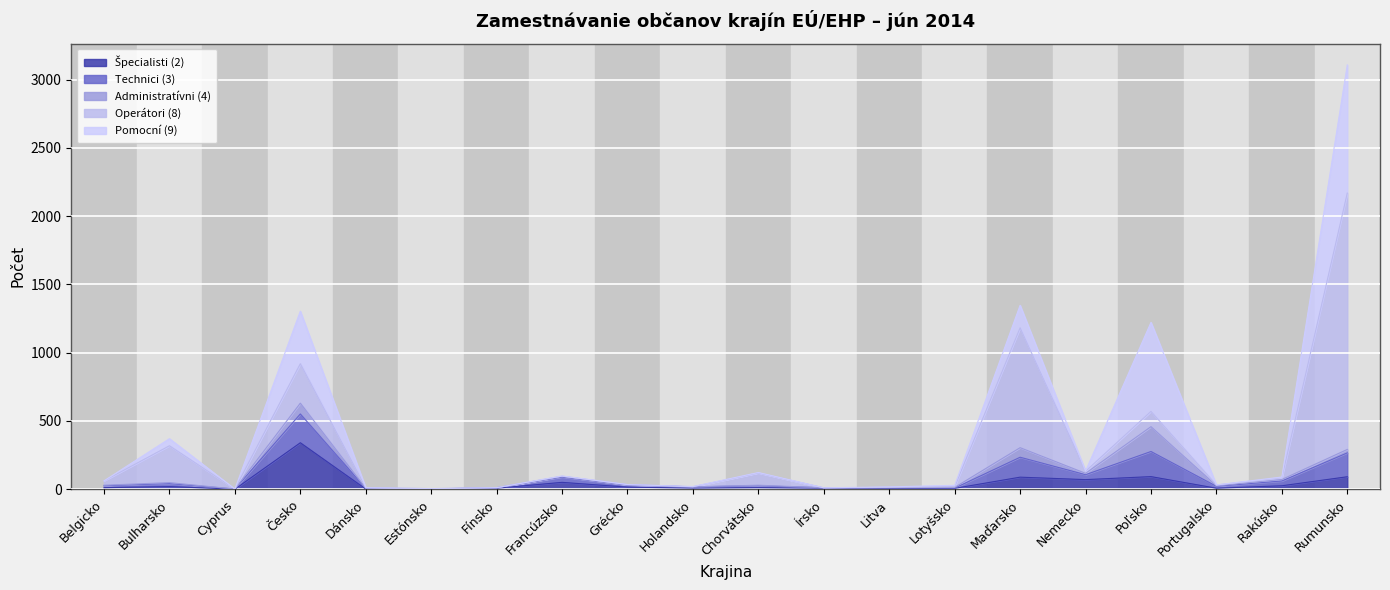

True or false: Pomocní (9) has more than 0 points higher than both neighbors.

True